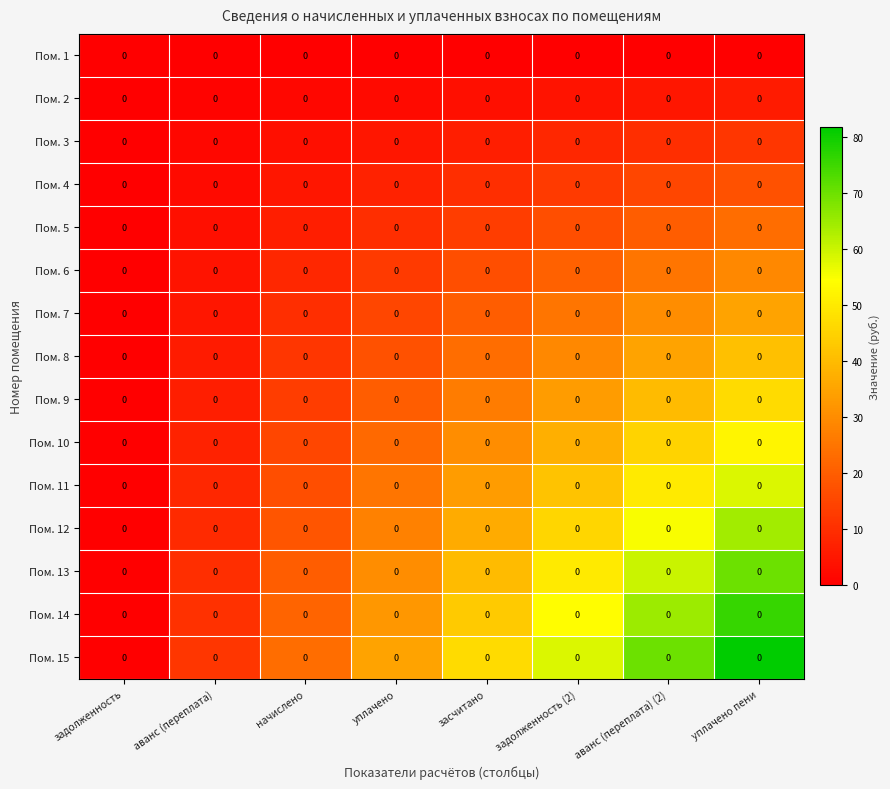

What is the highest value of the Пом. 3 series?

11.7